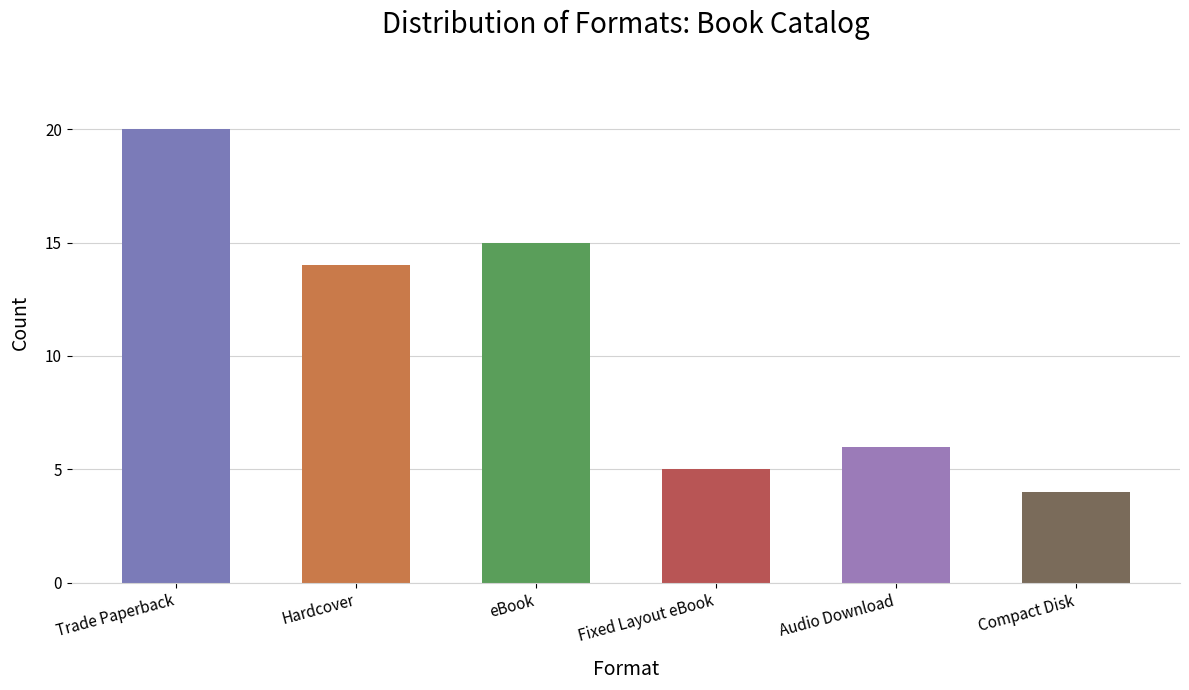

True or false: the data shows 22 at eBook.

False